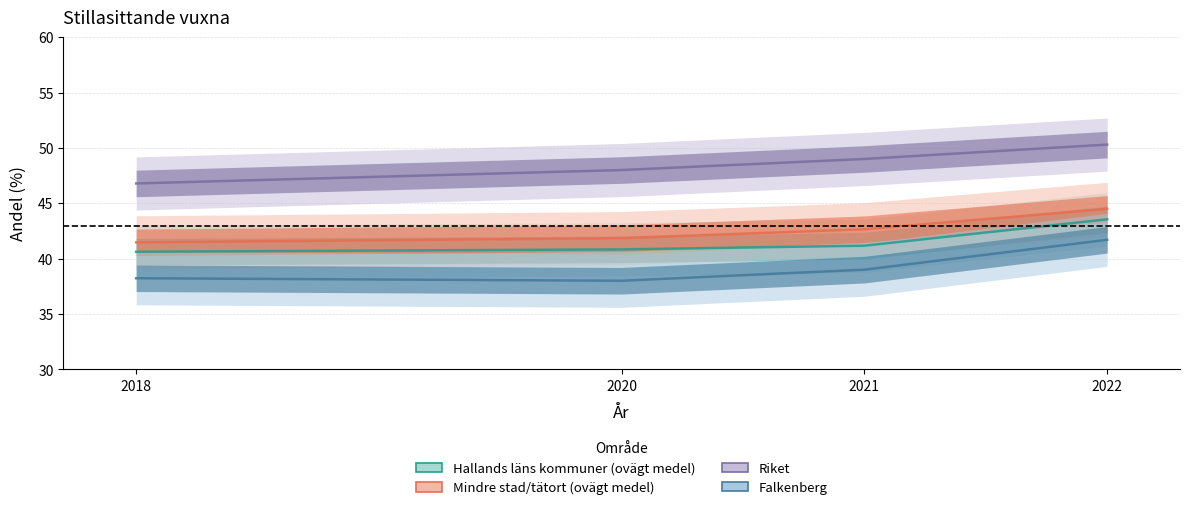

What is the maximum value for Falkenberg?

41.7